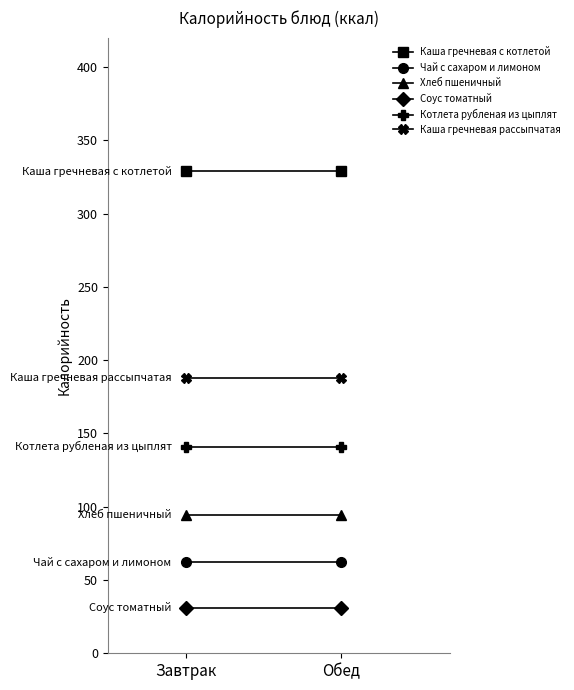

At which label does Каша гречневая с котлетой reach its minimum?

Завтрак